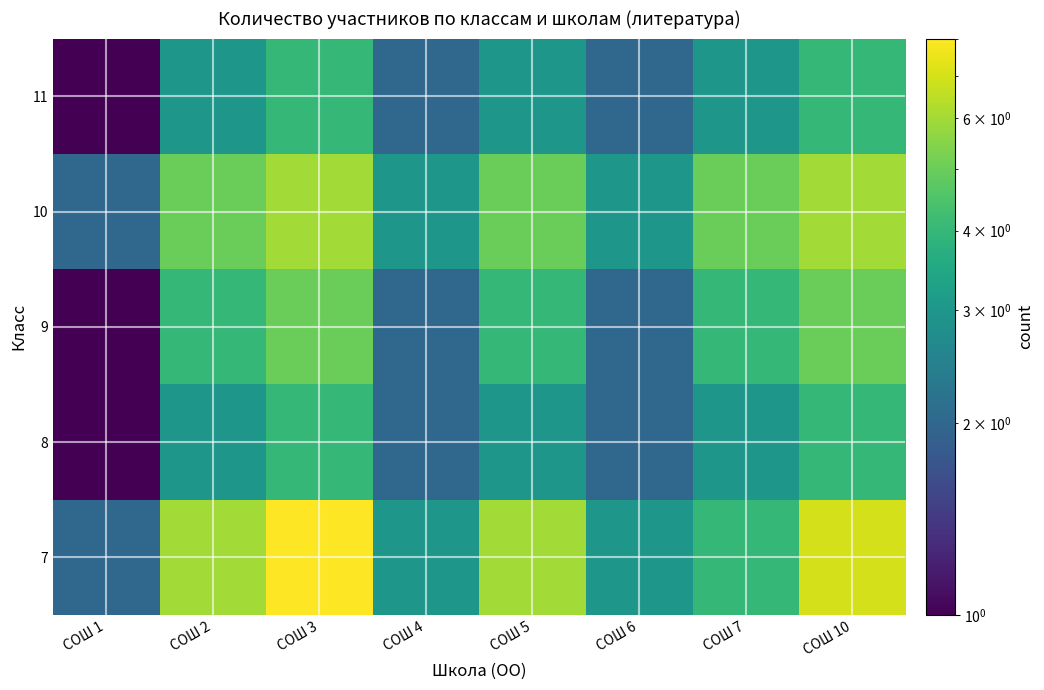

Between СОШ 5 and СОШ 6, which is larger?

СОШ 5